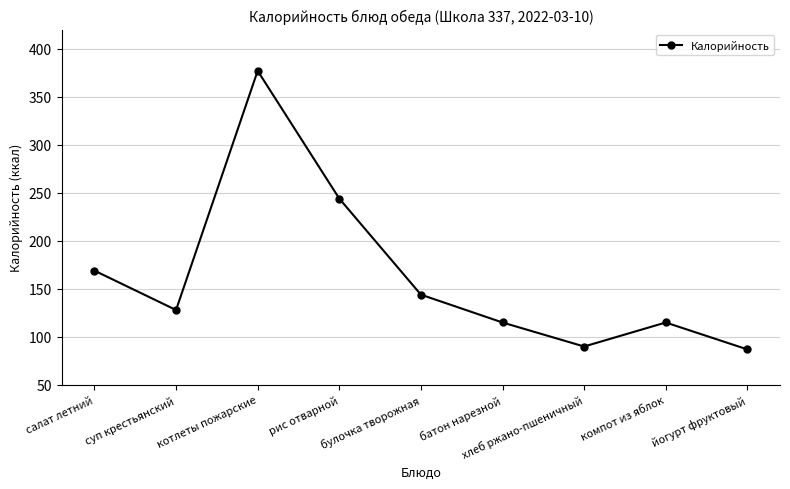

How many points are higher than both their immediate neighbors (excluding endpoints)?

2